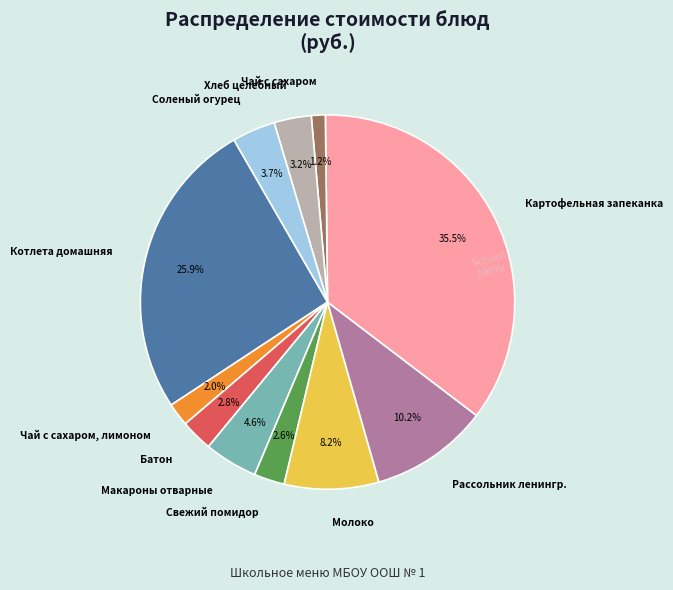

Count the number of slices in the pie.

11